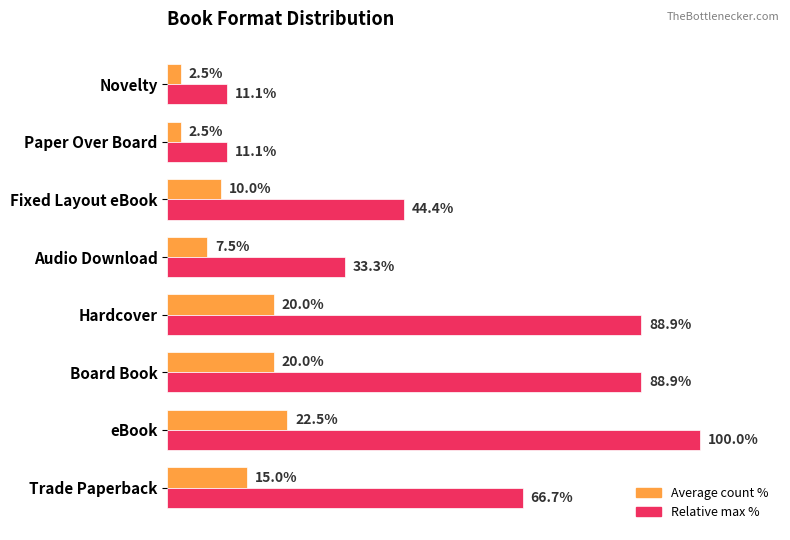

Which series changed the most between Trade Paperback and Hardcover?

Relative max %